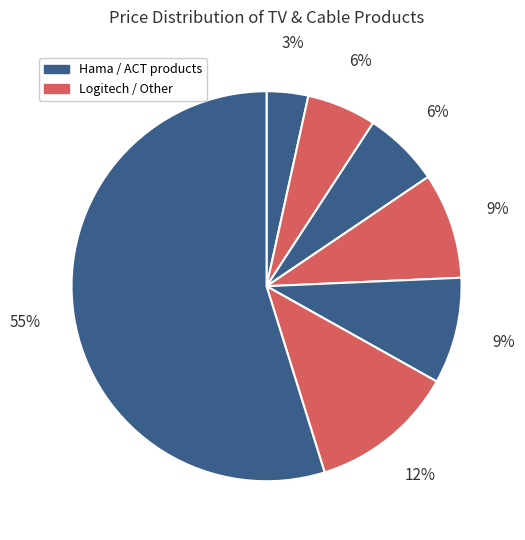

How many segments does this pie chart have?

7